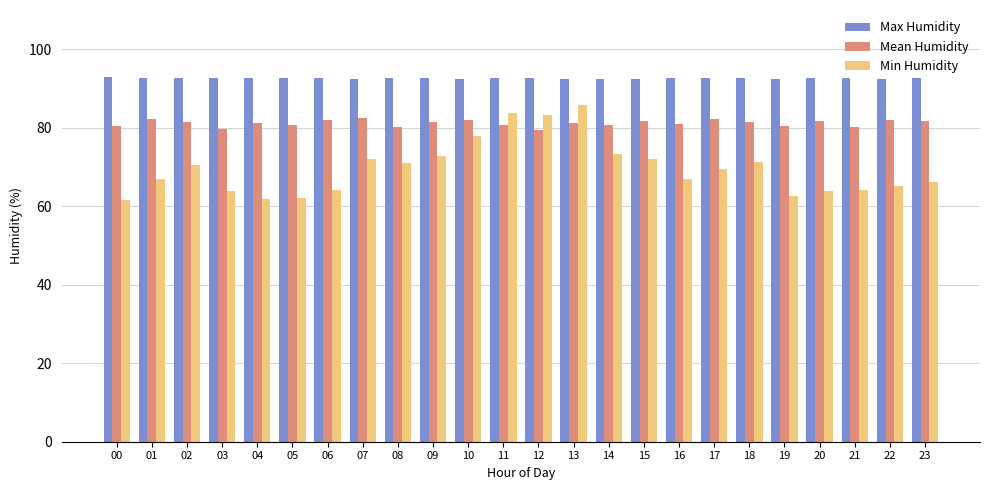

What is the highest value of the Max Humidity series?

92.9